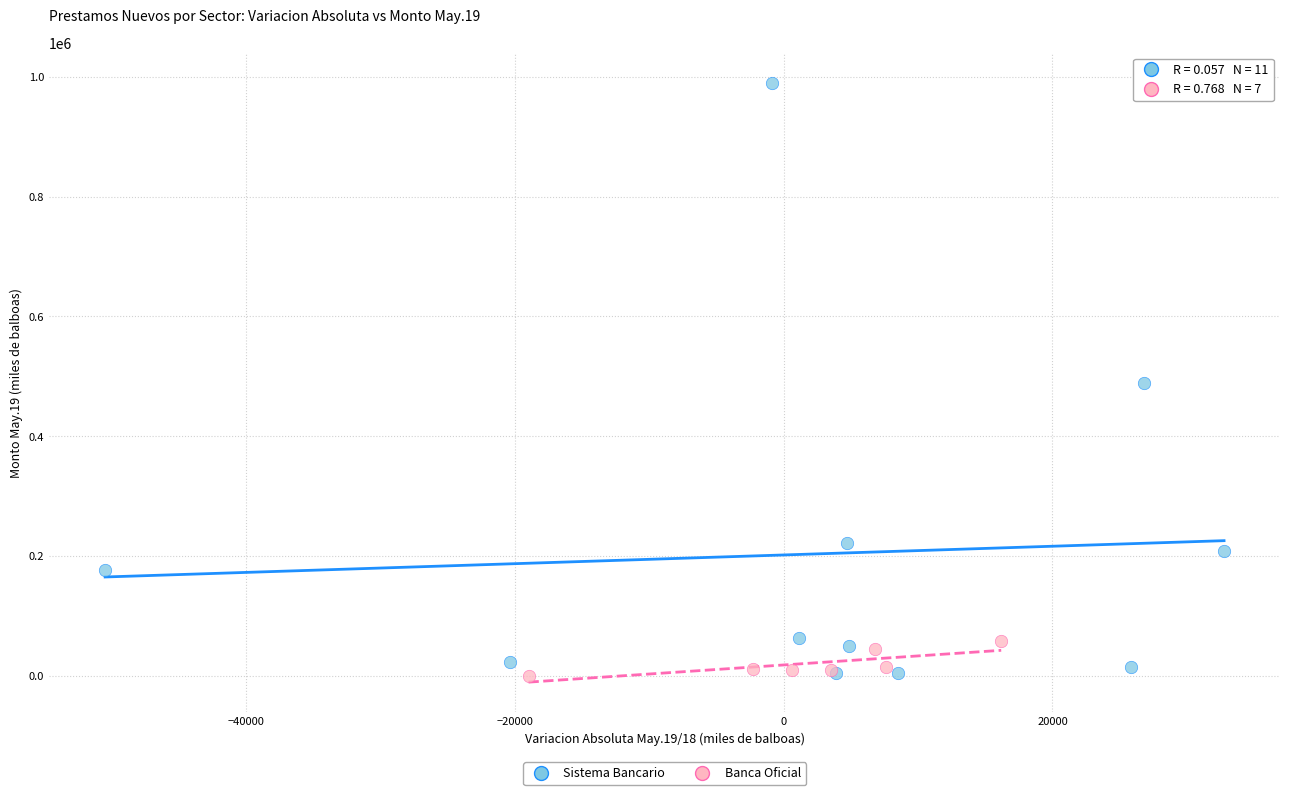

Which series reaches the maximum Y coordinate?

Sistema Bancario